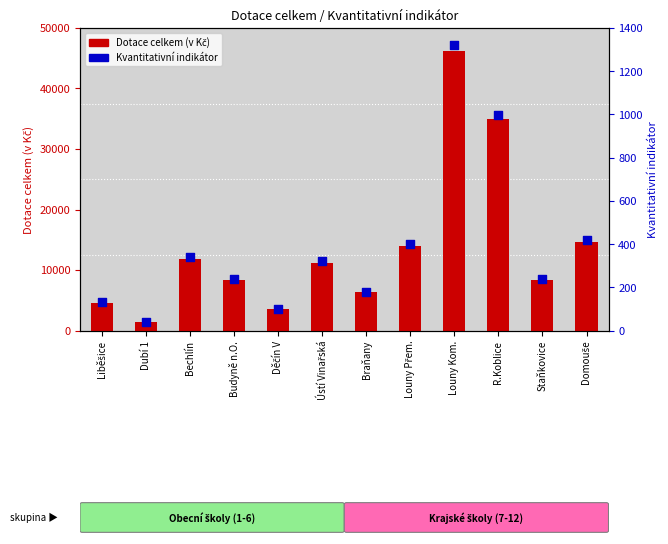

At how many categories does at least one series exceed 29811?

2